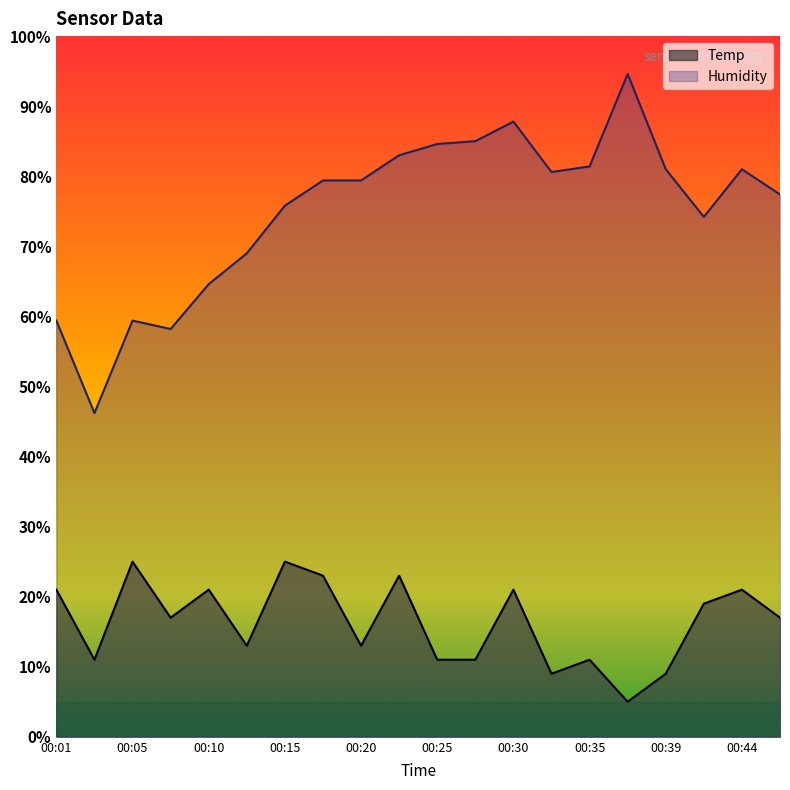

At which category is the sum across all series the highest?

00:30